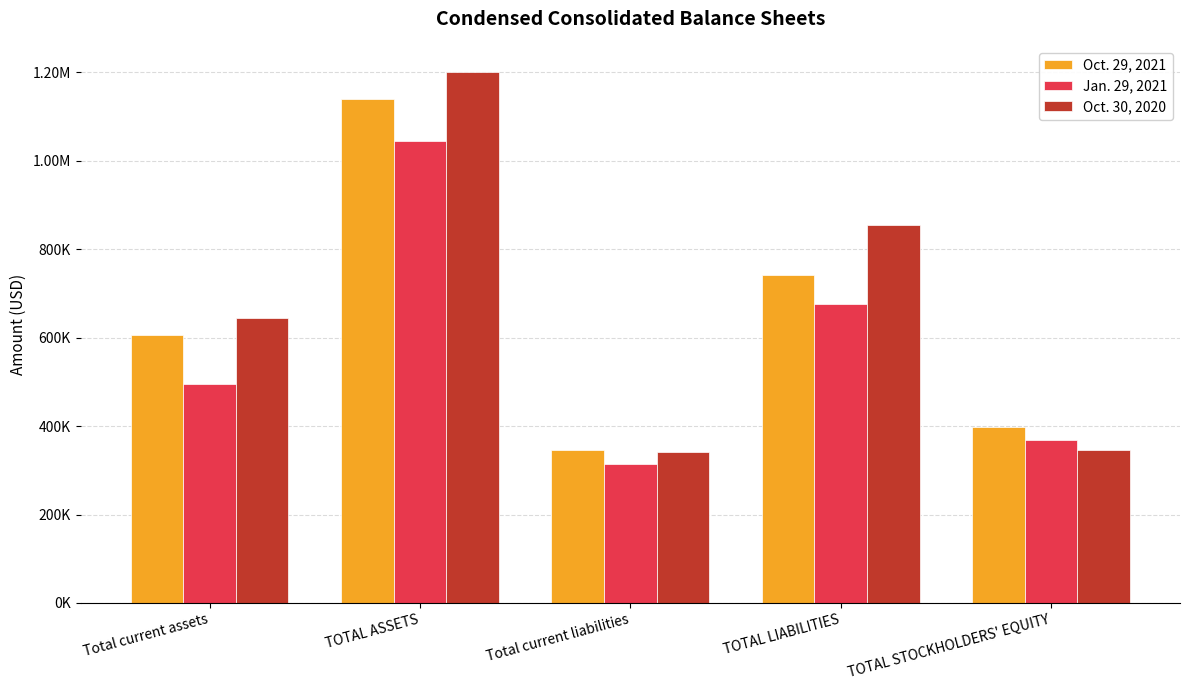

What is the approximate value of Oct. 30, 2020 at TOTAL STOCKHOLDERS' EQUITY, to the nearest 100?

344900